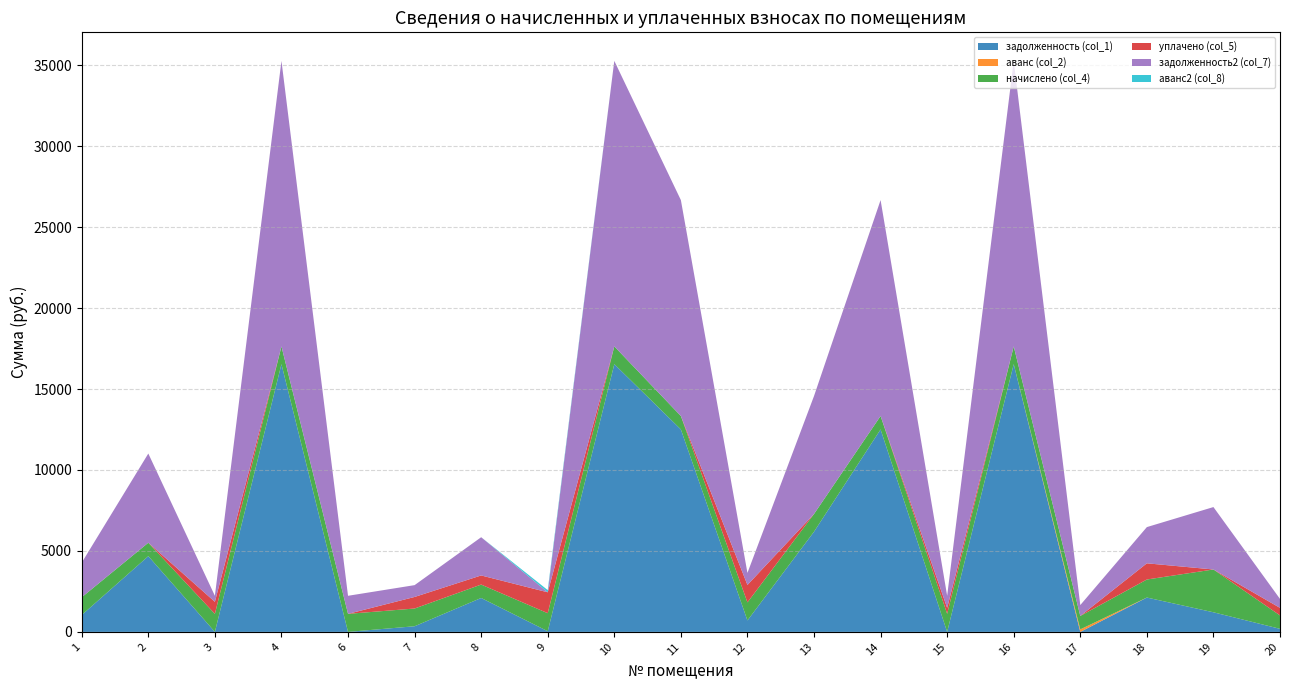

Reading left to right, list all the values displayed in this chart.

задолженность (col_1): 1=1043.3	2=4679.4	3=2.2	4=16537.9	6=0.8	7=348.8	8=2095.2	9=41.2	10=16537.9	11=12506.2	12=707.2	13=6187.9	14=12506.2	15=0.1	16=16537.9	17=0.0	18=2122.2	19=1211.5	20=190.1
аванс (col_2): 1=0.0	2=0.0	3=0.0	4=0.0	6=0.0	7=0.0	8=0.0	9=0.0	10=0.0	11=0.0	12=0.0	13=0.0	14=0.0	15=0.0	16=0.0	17=156.5	18=0.0	19=0.0	20=0.0
начислено (col_4): 1=1095.5	2=828.4	3=1112.5	4=1095.5	6=1114.2	7=1095.5	8=828.4	9=1114.2	10=1095.5	11=828.4	12=1114.2	13=1095.5	14=828.4	15=1114.2	16=1095.5	17=828.4	18=1114.2	19=2643.5	20=828.4
уплачено (col_5): 1=0.0	2=0.0	3=743.0	4=0.0	6=0.0	7=714.0	8=563.0	9=1291.0	10=0.0	11=0.0	12=1078.6	13=0.0	14=0.0	15=372.0	16=0.0	17=0.0	18=1000.0	19=0.0	20=466.2
задолженность2 (col_7): 1=2138.7	2=5507.8	3=371.7	4=17633.4	6=1115.0	7=730.3	8=2360.6	9=0.0	10=17633.4	11=13334.5	12=742.8	13=7283.4	14=13334.5	15=742.3	16=17633.4	17=671.9	18=2236.4	19=3855.1	20=552.3
аванс2 (col_8): 1=0.0	2=0.0	3=0.0	4=0.0	6=0.0	7=0.0	8=0.0	9=135.6	10=0.0	11=0.0	12=0.0	13=0.0	14=0.0	15=0.0	16=0.0	17=0.0	18=0.0	19=0.0	20=0.0